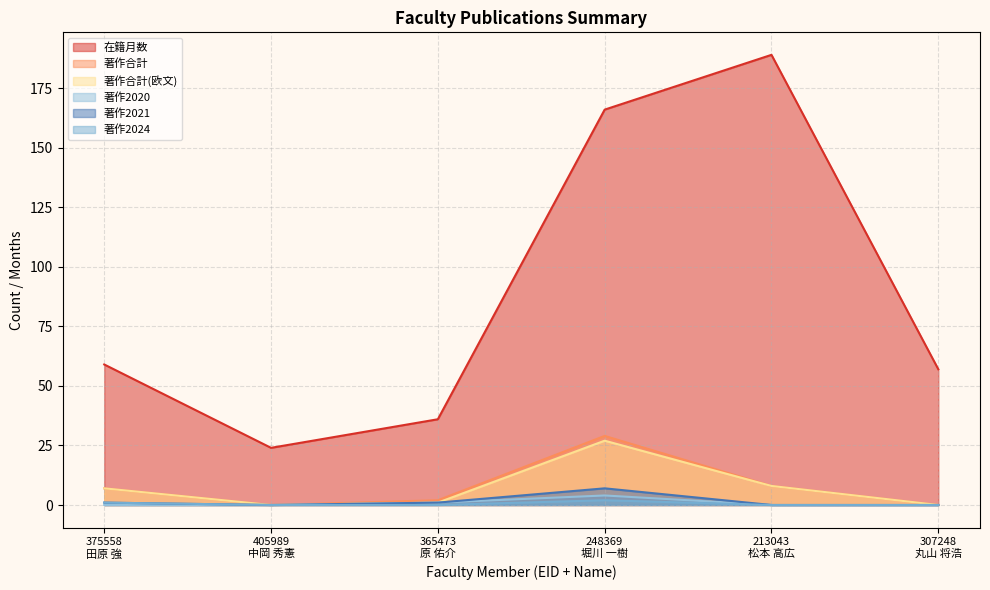

Where is the first local minimum for 在籍月数?

405989
中岡 秀憲